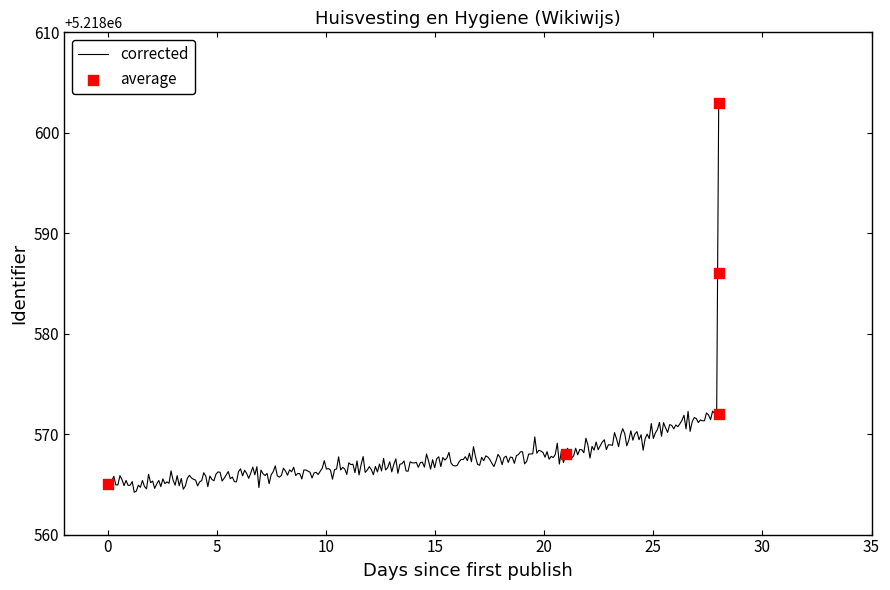

Which has a higher value, 2021-03-19 or 2021-04-16?

2021-04-16